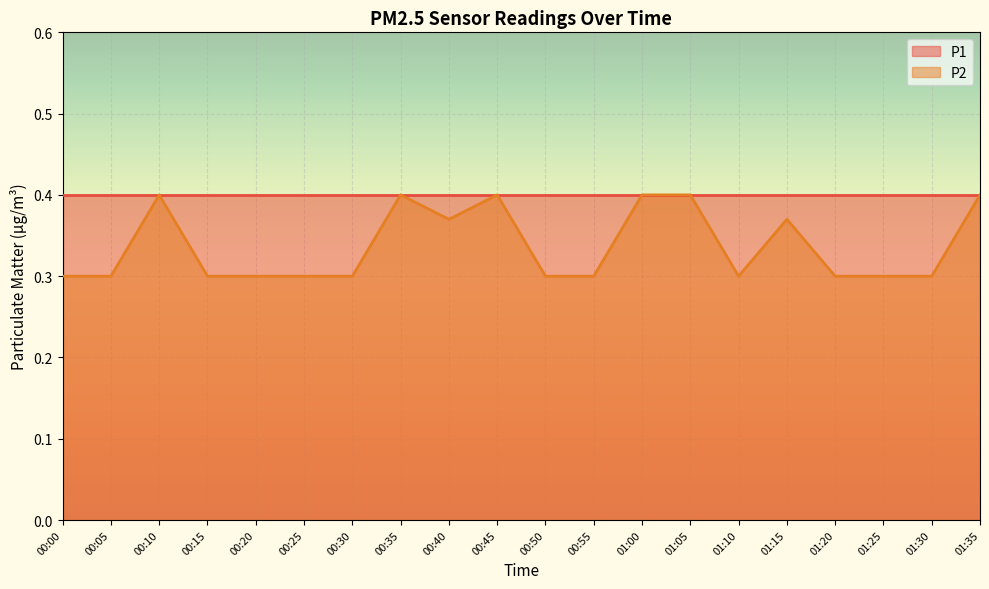

How many interior local peaks (higher than both neighbors) does the data have?

4